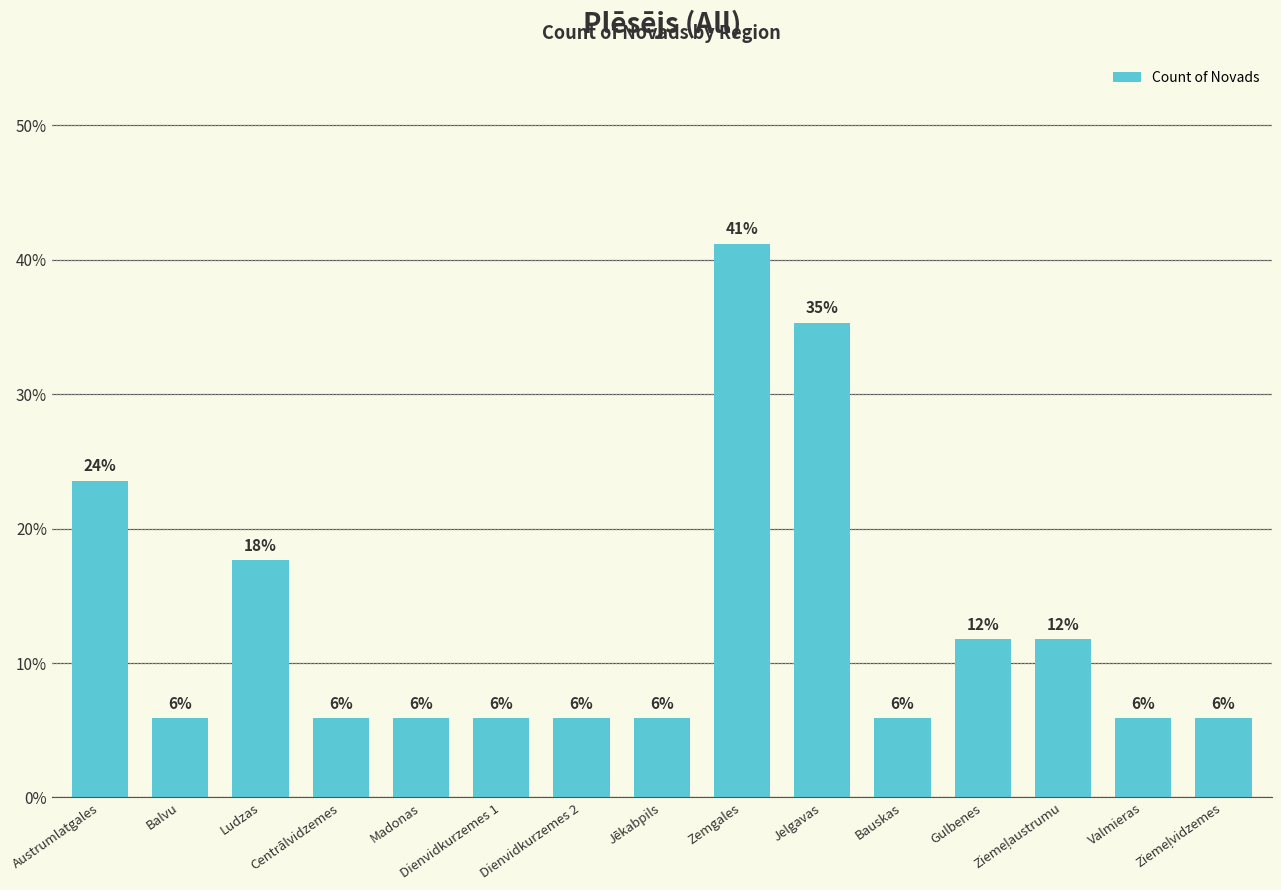

Rank the categories by value from lowest to highest.

Balvu, Centrālvidzemes, Madonas, Dienvidkurzemes 1, Dienvidkurzemes 2, Jēkabpils, Bauskas, Valmieras, Ziemeļvidzemes, Gulbenes, Ziemeļaustrumu, Ludzas, Austrumlatgales, Jelgavas, Zemgales